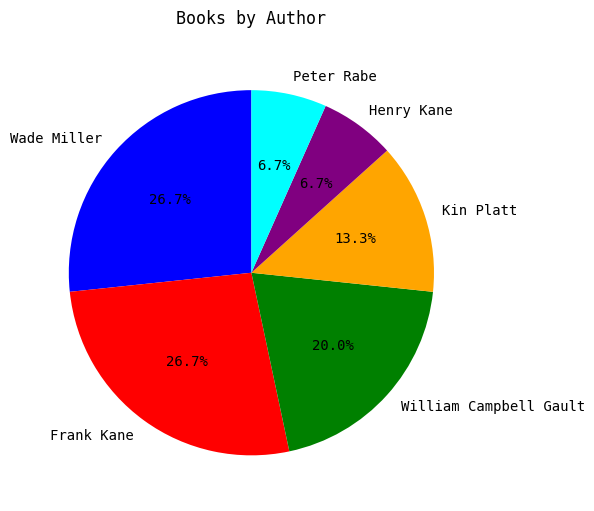

Does any single category account for the majority?

No